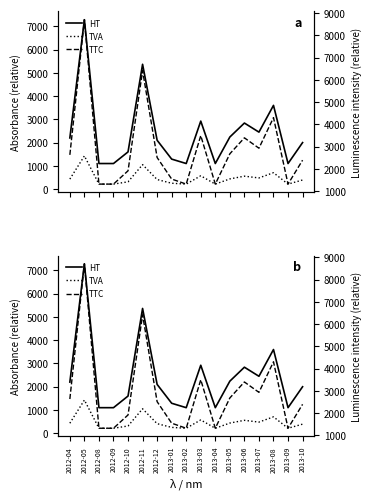

Count the number of data series in this chart.

3